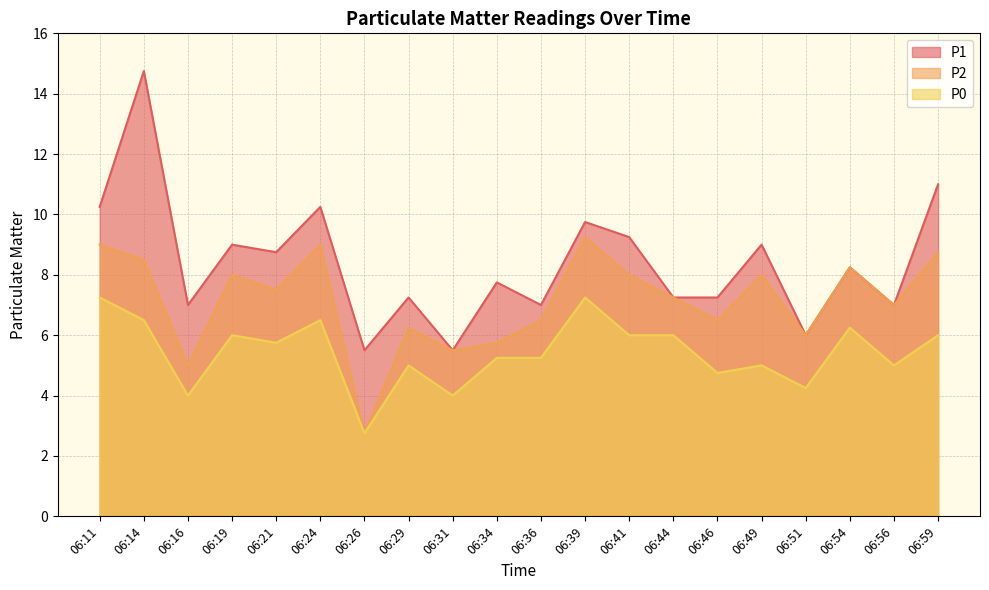

Is it true that P0 equals 1.1 at 06:29?

False